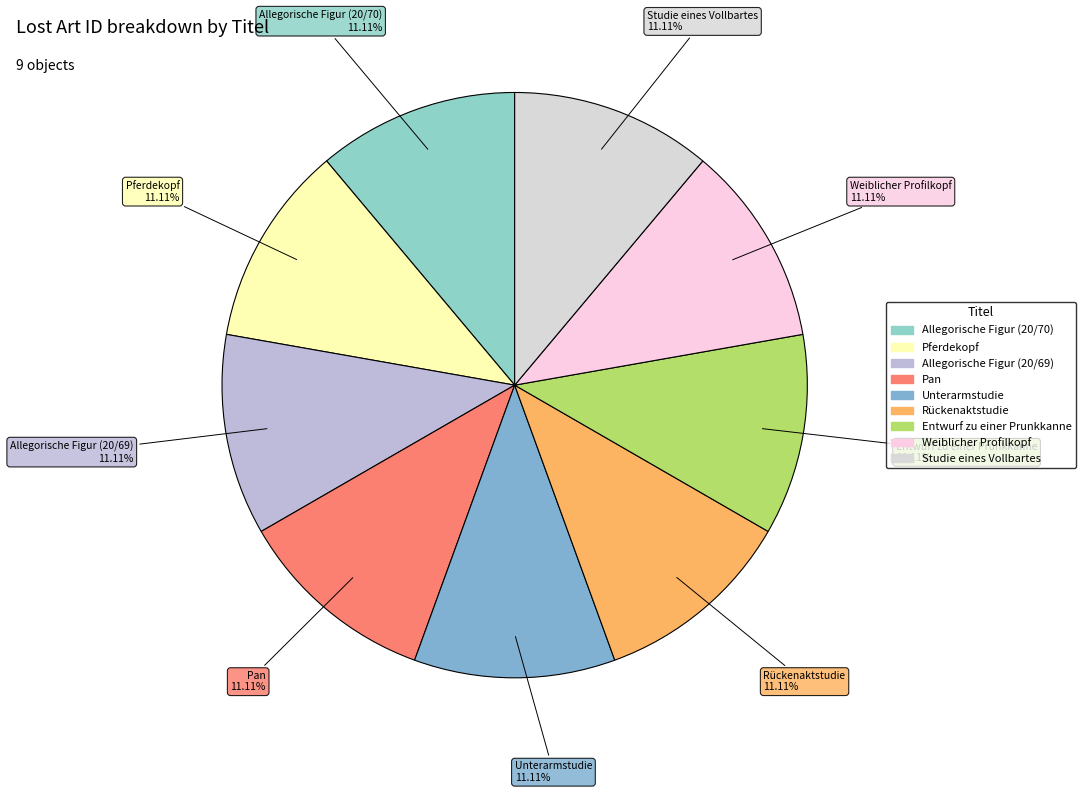

Is there a majority slice in this chart?

No